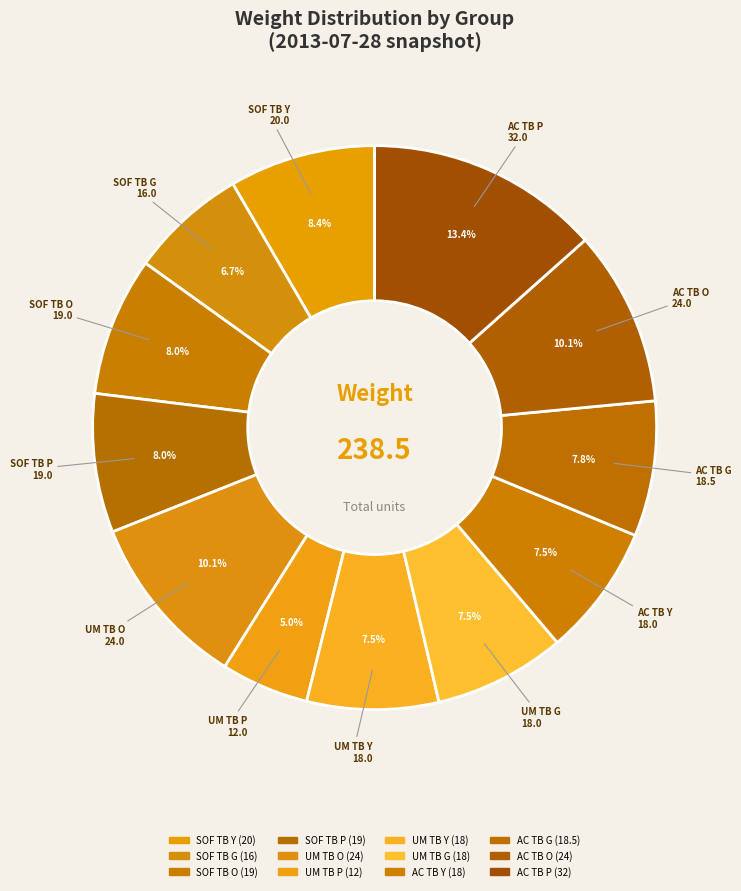

How many segments does this pie chart have?

12